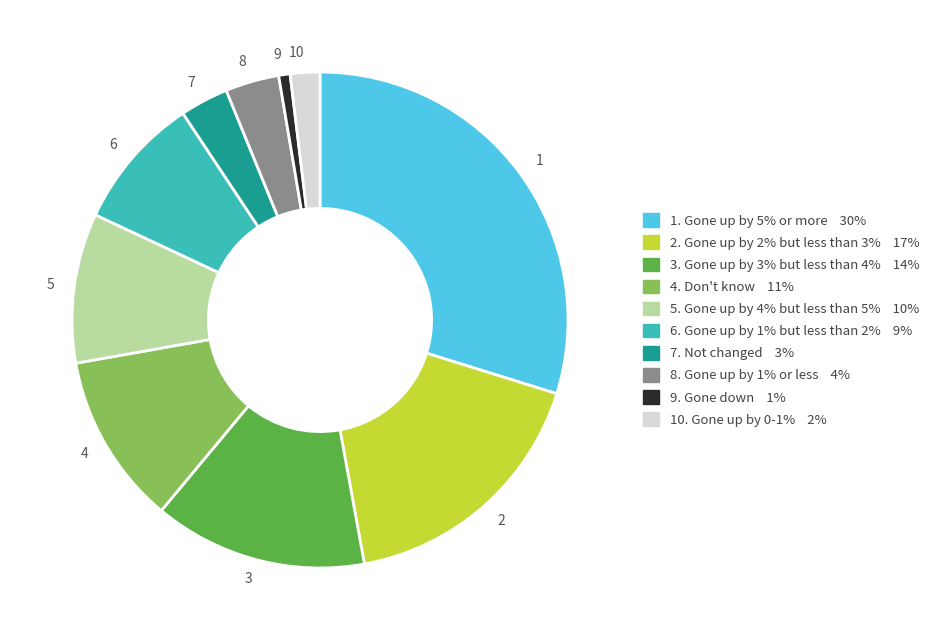

What is the ratio of the value at 1 to the value at 4?

2.7